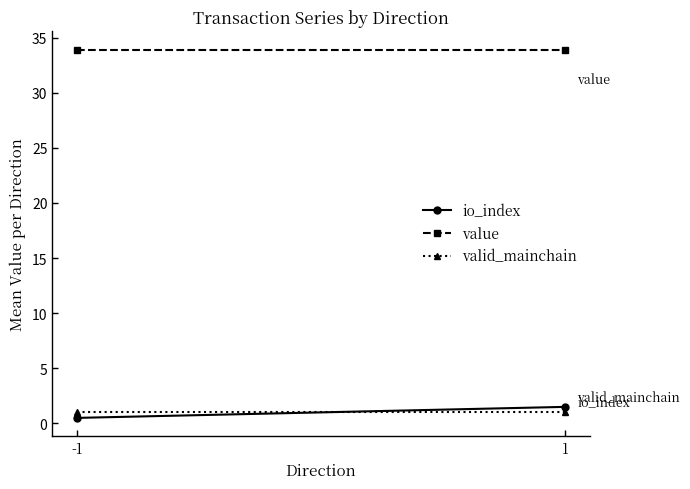

How many data points in io_index are less than 1?

1